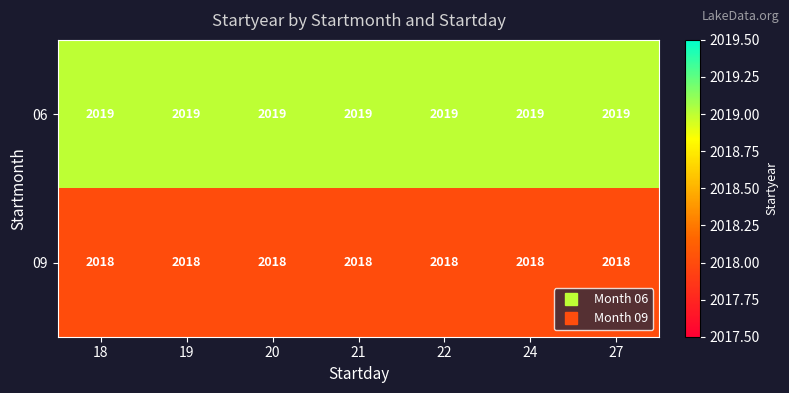

Rank the series by their maximum value, from highest to lowest.

06, 09